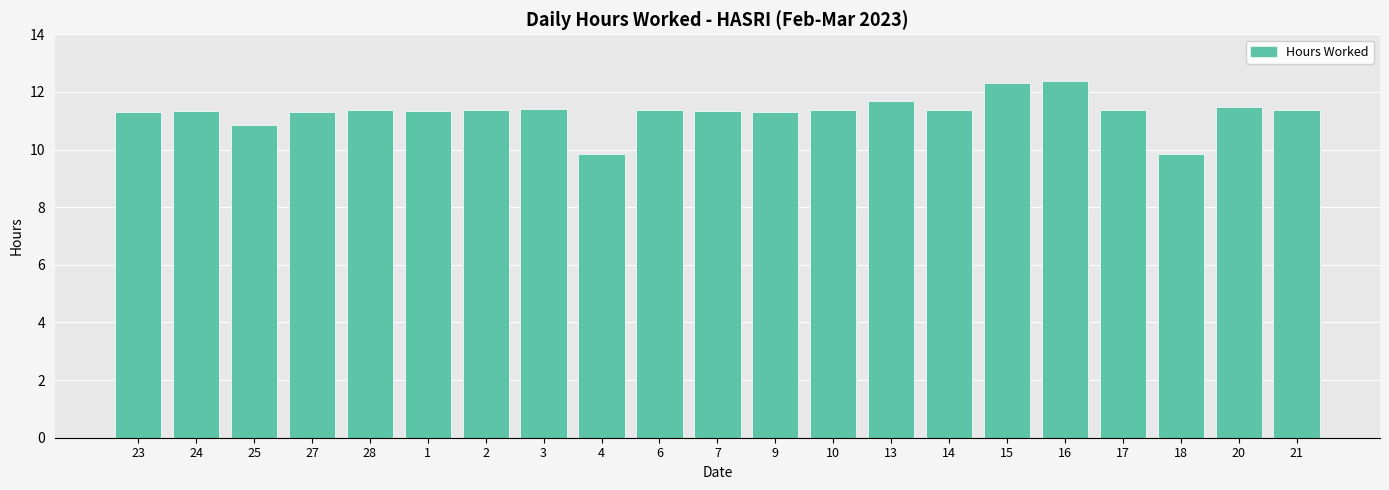

What is the label of the 21st bar from the right?

23